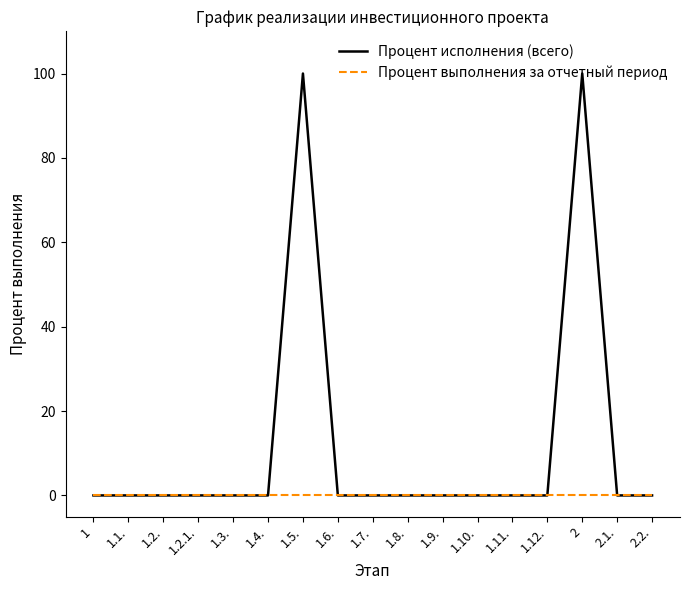

Which series has the widest spread of values?

Процент исполнения (всего)